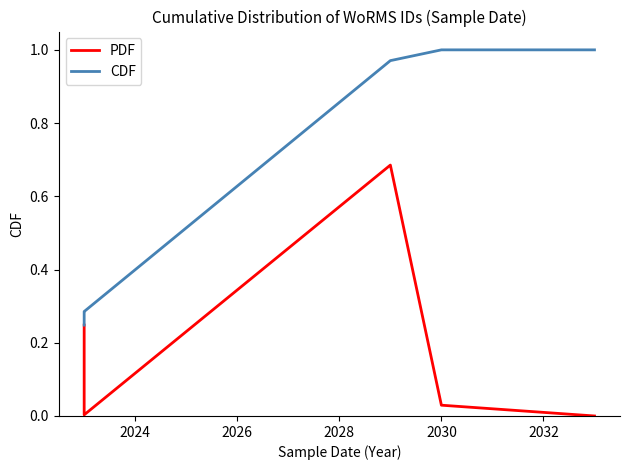

What is the value of the CDF point at the 7th from the left?

1.0